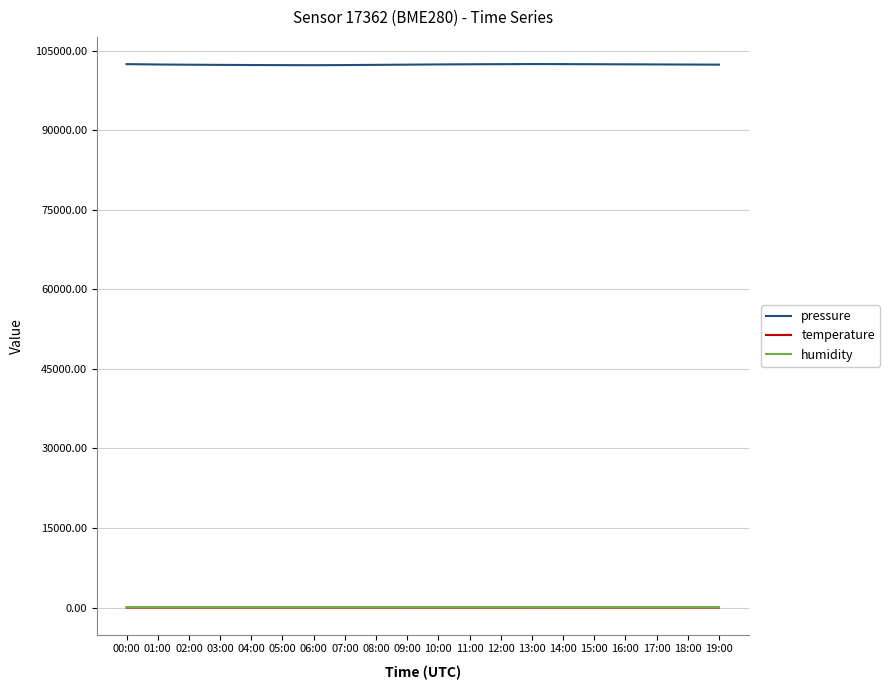

What position from the right is 10:00?

10